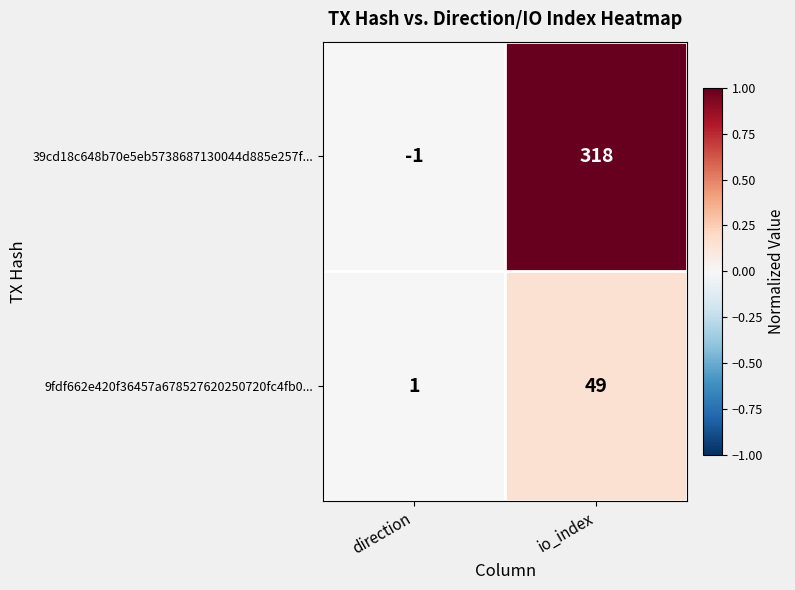

Which category has the highest value in the 39cd18c648b70e5eb5738687130044d885e257f... series?

io_index